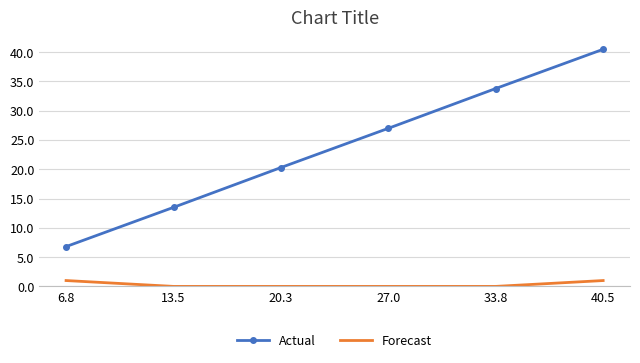

True or false: Forecast and Actual intersect in this chart.

False